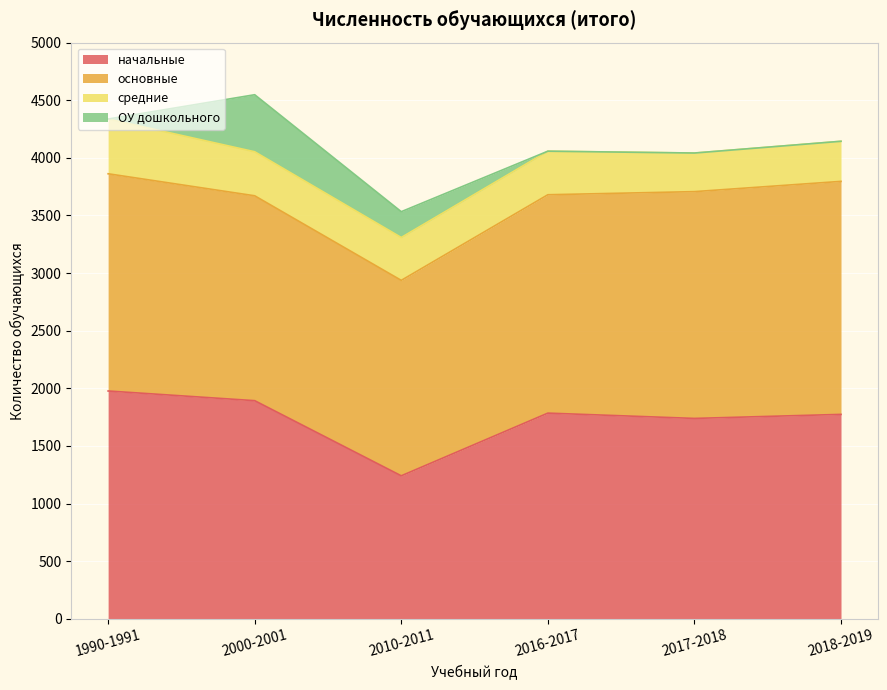

What position from the right is 2018-2019?

1